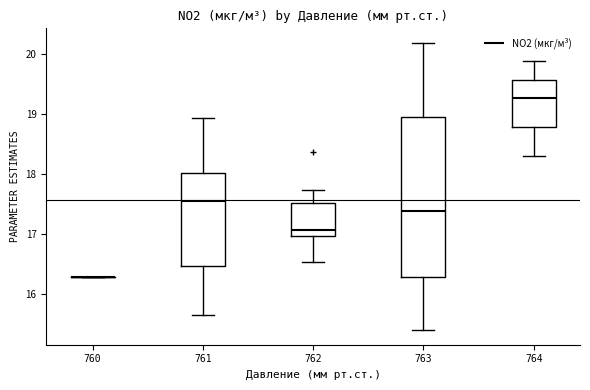

Reading left to right, read every box against the y-axis: the position of its median line, the range the box covers, and the ends of its whiskers. The values are not printed on the chart, so give them approximately, as read against the axis.

760: box collapsed to a line at 16.3, whiskers 16.3 to 16.3
761: median 17.5, box 16.5 to 18.0, whiskers 15.7 to 18.9
762: median 17.1, box 17.0 to 17.5, whiskers 16.5 to 17.7
763: median 17.4, box 16.3 to 18.9, whiskers 15.4 to 20.2
764: median 19.3, box 18.8 to 19.6, whiskers 18.3 to 19.9